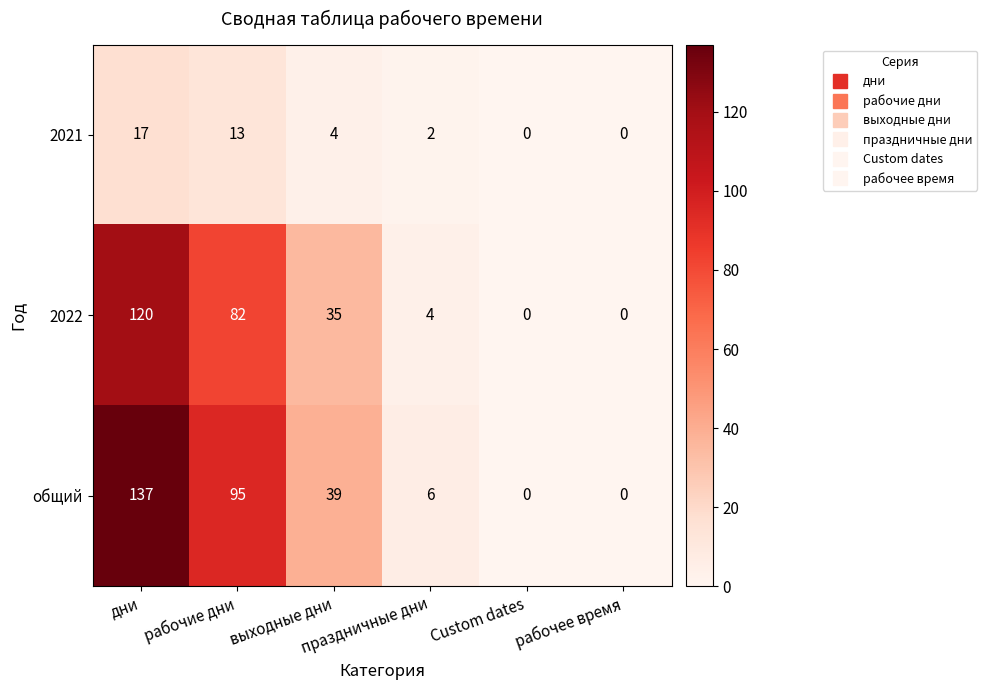

At which category is the sum across all series the highest?

дни